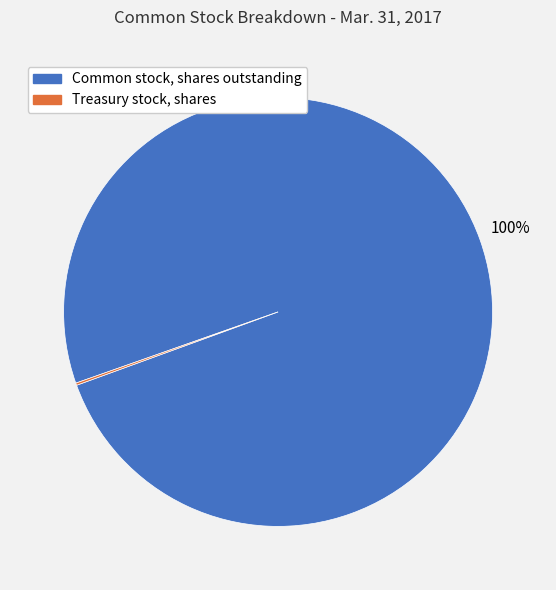

To the nearest percent, what is the difference between the largest and smallest slice percentages?

100%